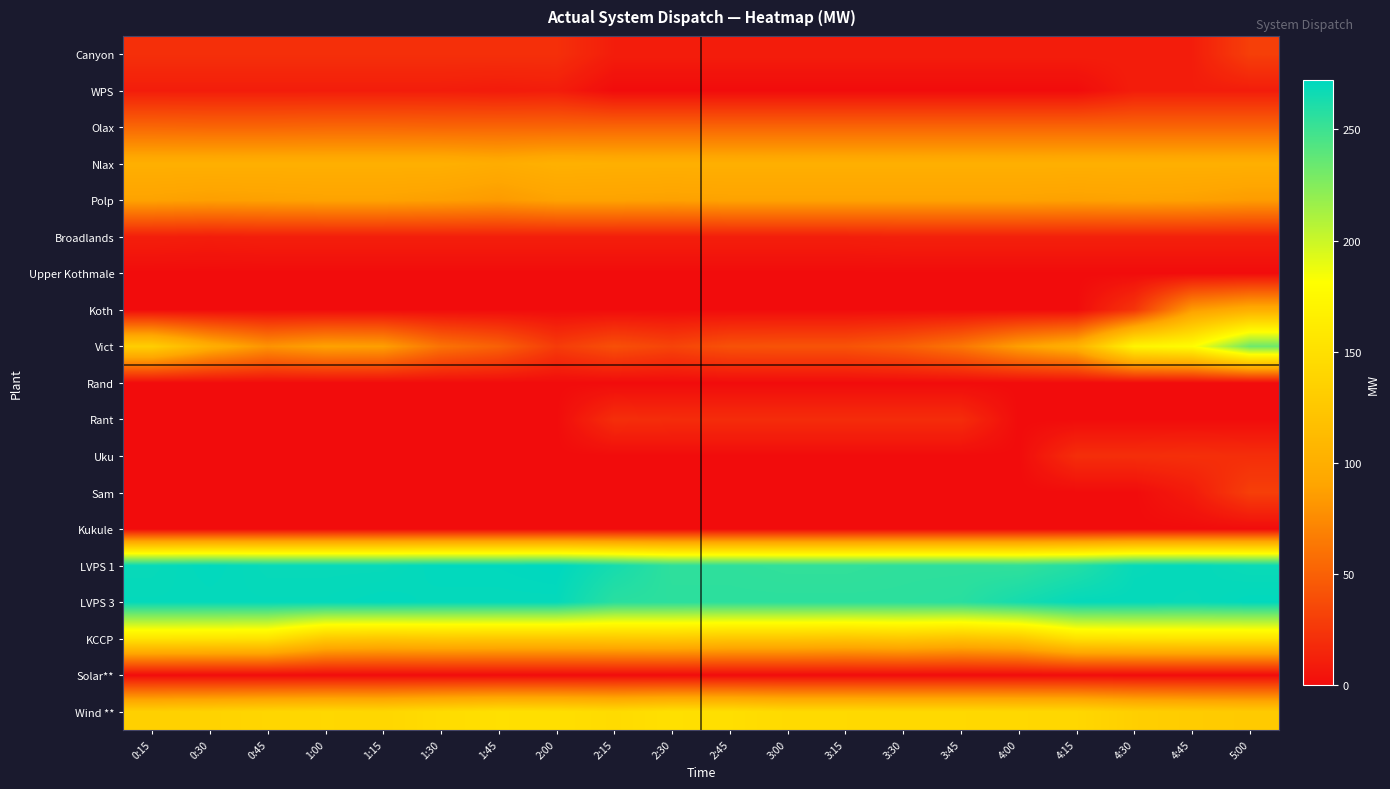

At 2:30, list the series in order from smallest to largest.

WPS, Upper Kothmale, Koth, Rand, Uku, Sam, Kukule, Solar**, Canyon, Broadlands, Rant, Vict, Olax, Polp, Nlax, KCCP, Wind **, LVPS 1, LVPS 3